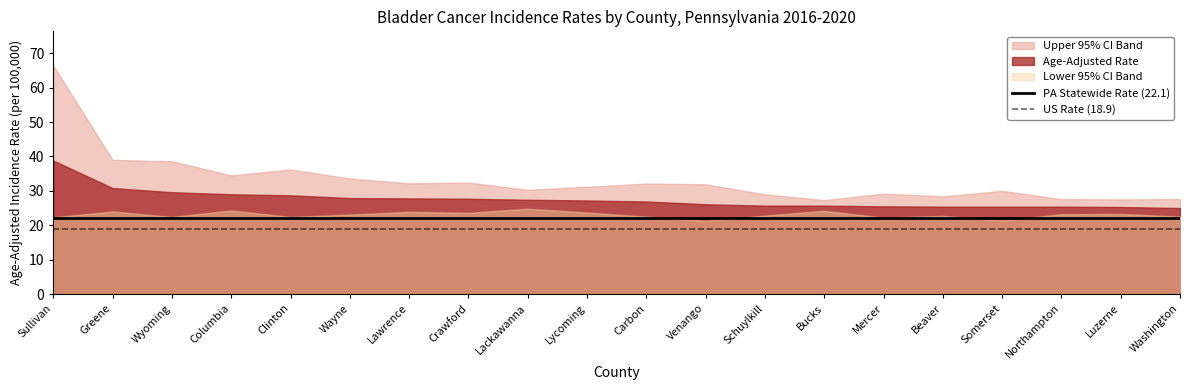

The PA Statewide Rate (22.1) series shows 22.1 at Bucks. True or false?

True